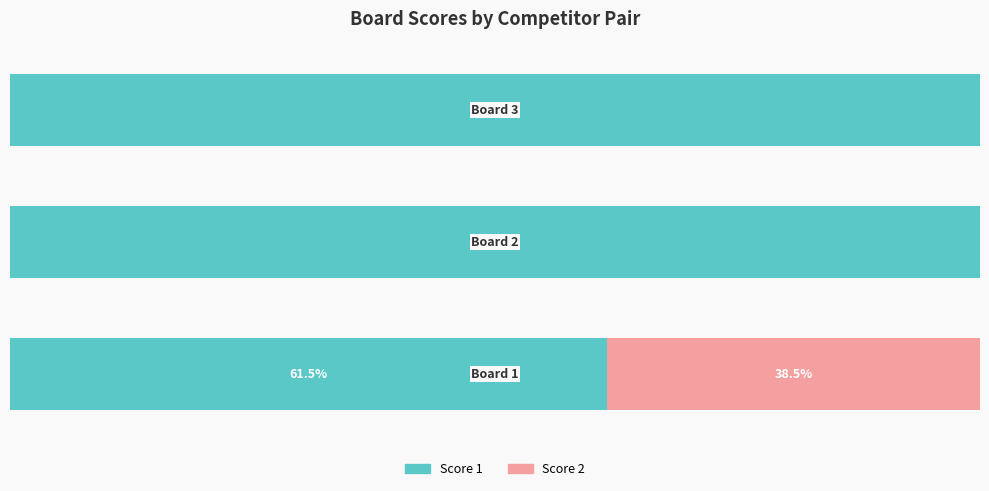

What are all the series names shown in the legend?

Score 1, Score 2